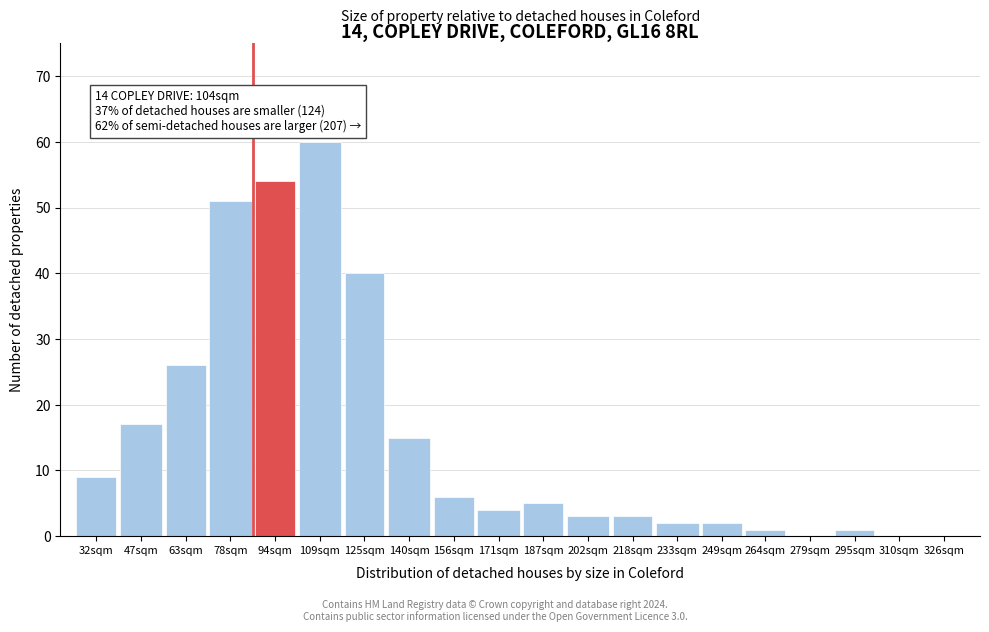

Reading right to left, extract all data points from this chart.

326sqm=0	310sqm=0	295sqm=1	279sqm=0	264sqm=1	249sqm=2	233sqm=2	218sqm=3	202sqm=3	187sqm=5	171sqm=4	156sqm=6	140sqm=15	125sqm=40	109sqm=60	94sqm=54	78sqm=51	63sqm=26	47sqm=17	32sqm=9